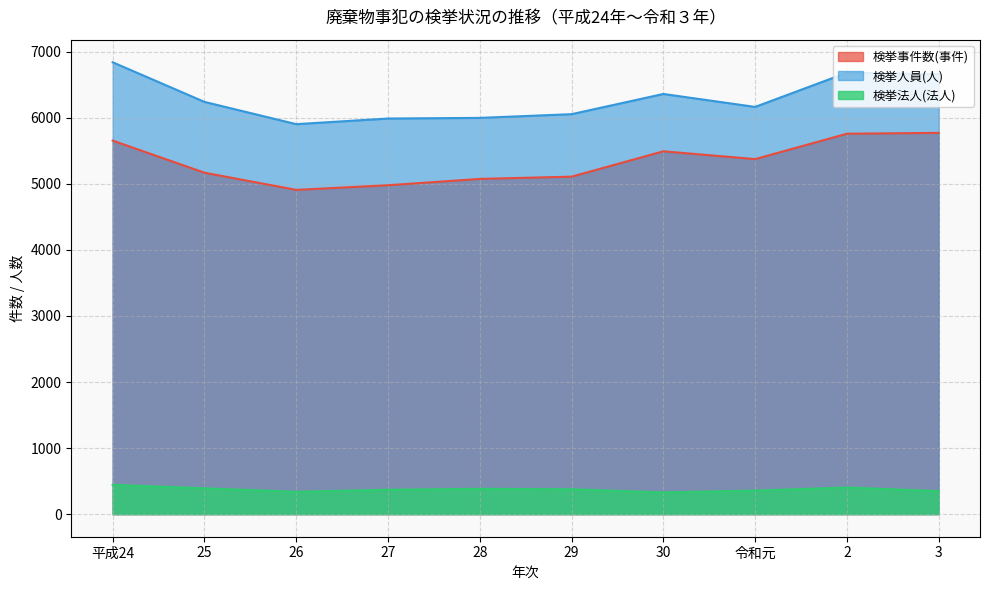

Rank the series at 29 from lowest to highest value.

検挙法人(法人), 検挙事件数(事件), 検挙人員(人)